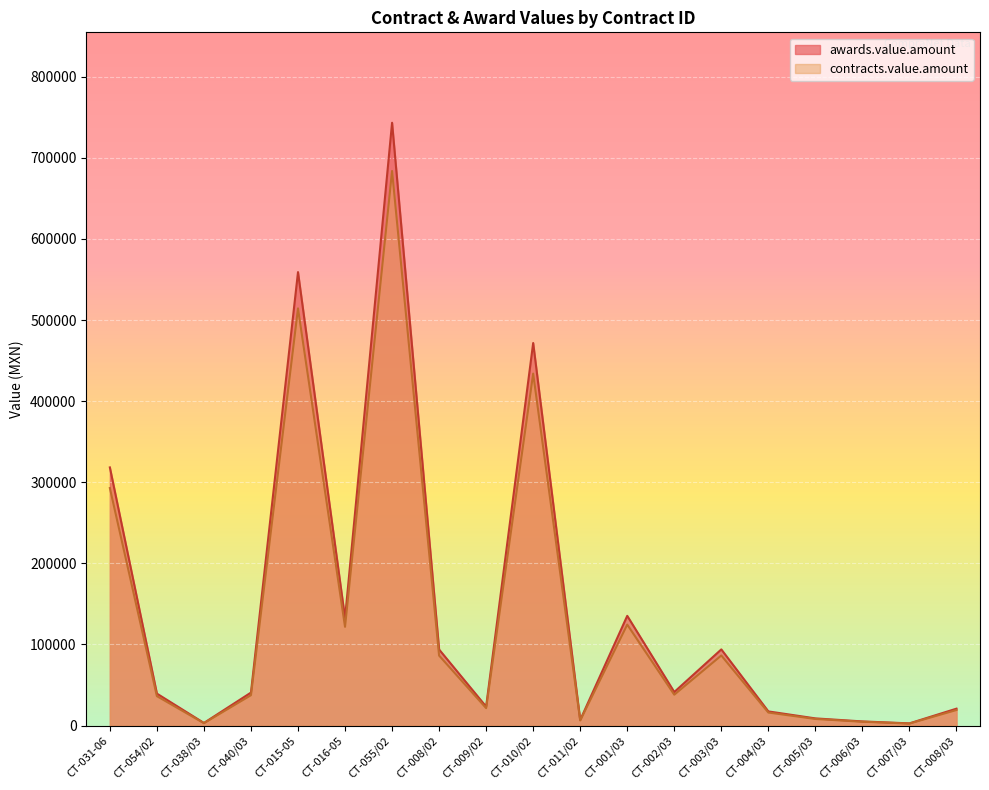

What is the sum of the contracts.value.amount values at CT-006/03 and CT-005/03?

12814.2